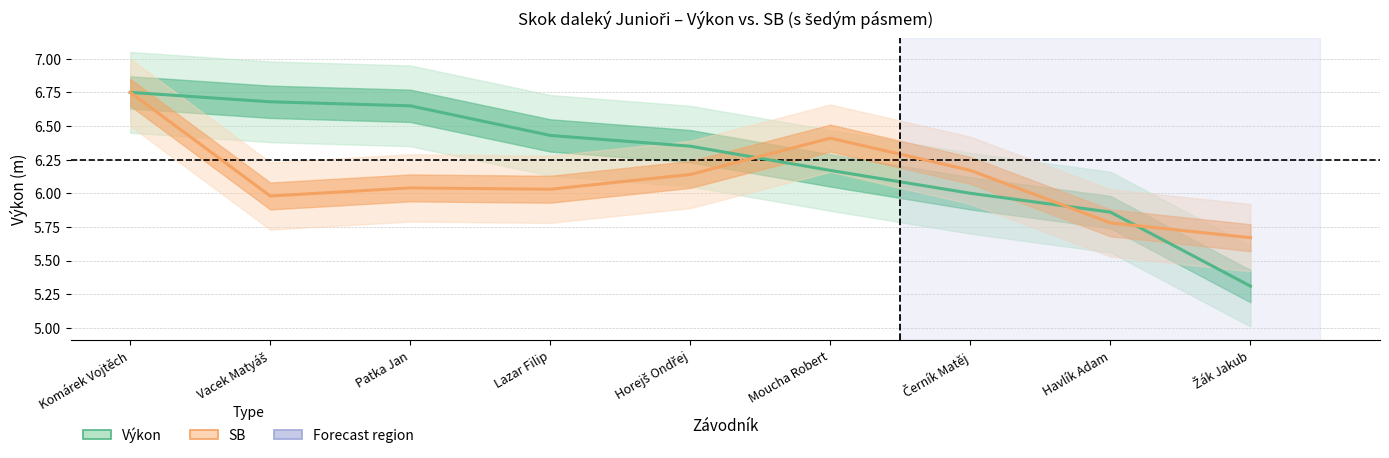

At Havlík Adam, list the series in order from smallest to largest.

SB, Výkon